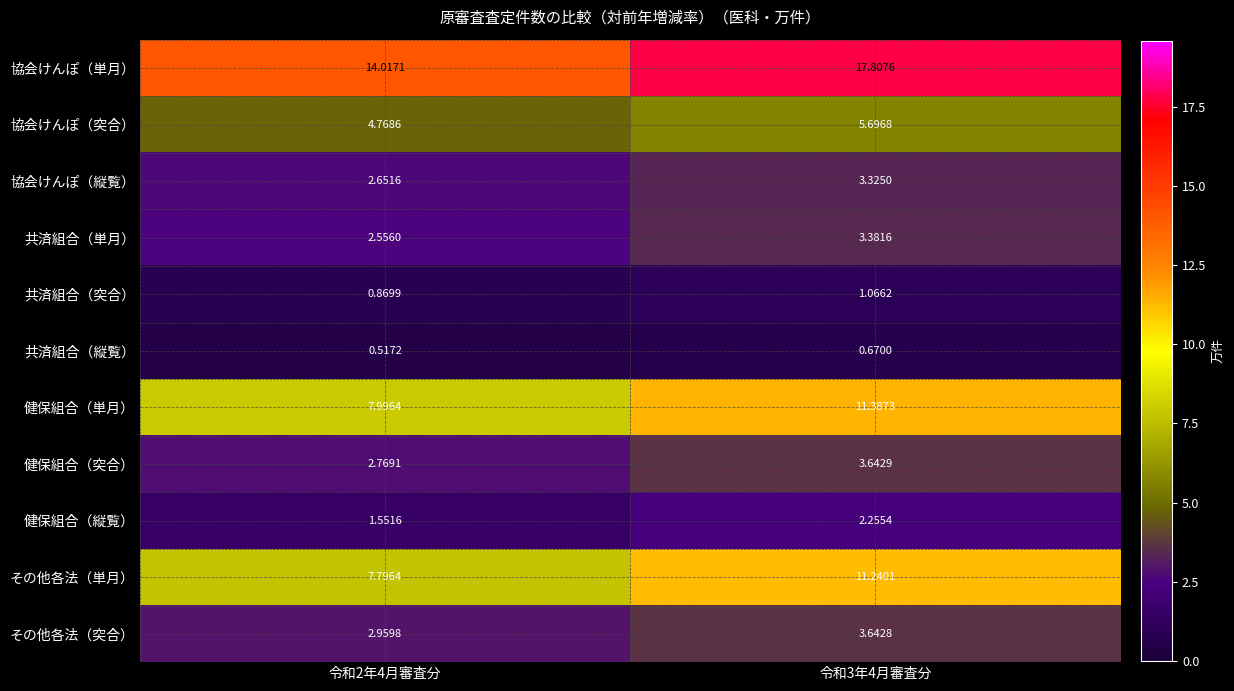

Which series has the largest range (max minus min)?

協会けんぽ（単月）